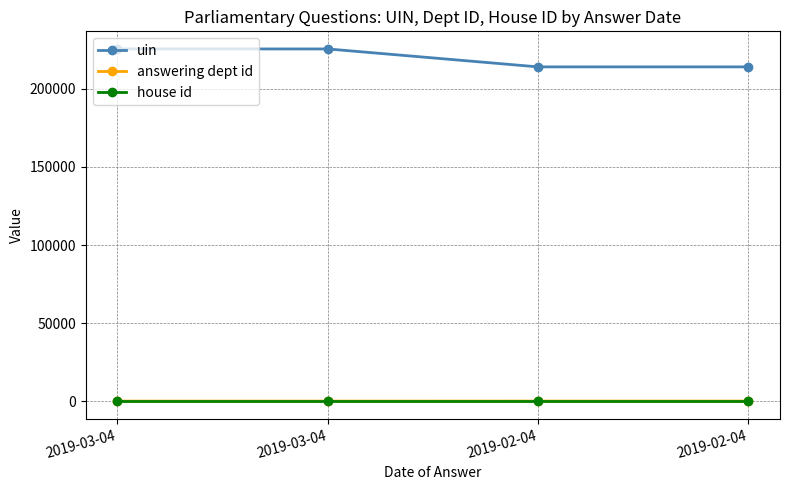

At how many categories does at least one series exceed 108994?

4